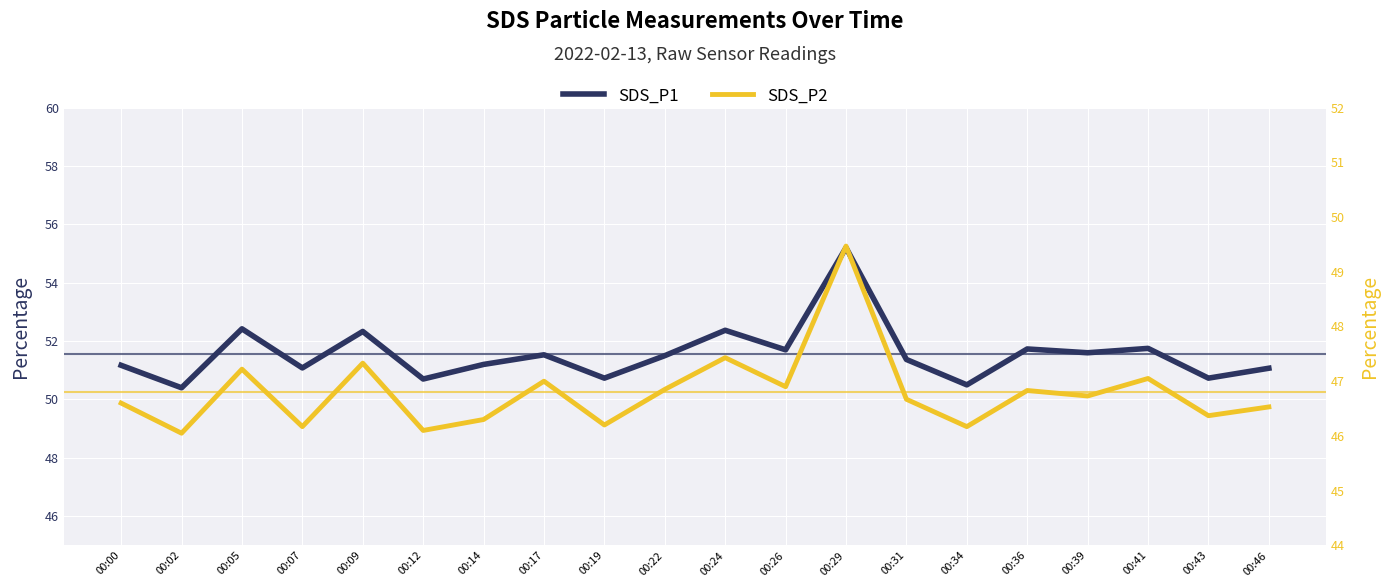

Reading left to right, what are all the values shown in this chart?

SDS_P1: 51.2	50.4	52.4	51.1	52.3	50.7	51.2	51.5	50.7	51.5	52.4	51.7	55.2	51.4	50.5	51.7	51.6	51.8	50.7	51.1
SDS_P2: 46.6	46.0	47.2	46.2	47.3	46.1	46.3	47.0	46.2	46.9	47.4	46.9	49.5	46.7	46.2	46.8	46.7	47.0	46.4	46.5